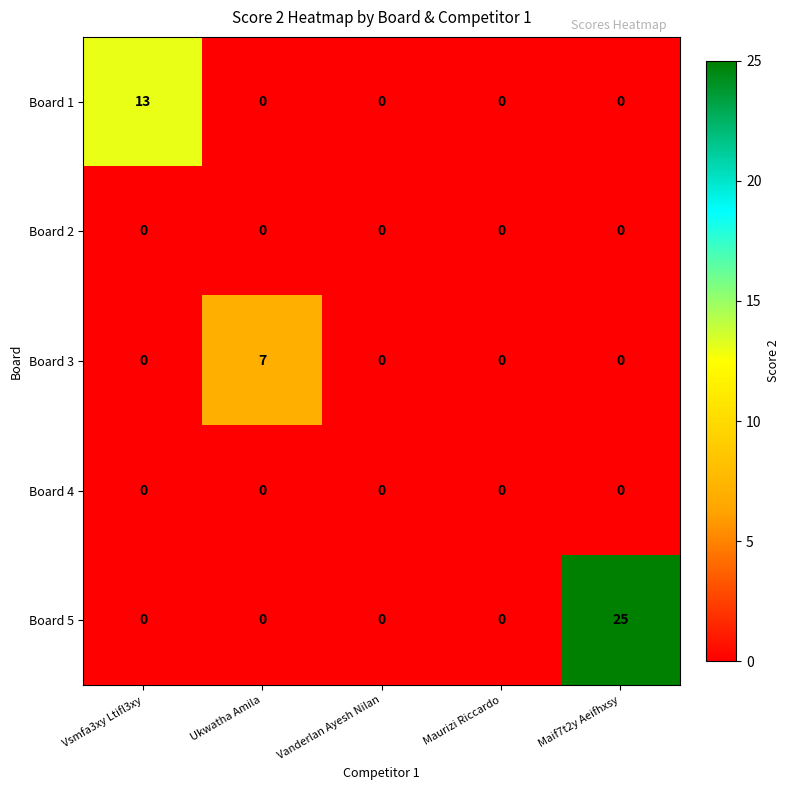

What is the sum of the Board 3 values at Ukwatha Amila and Vanderlan Ayesh Nilan?

7